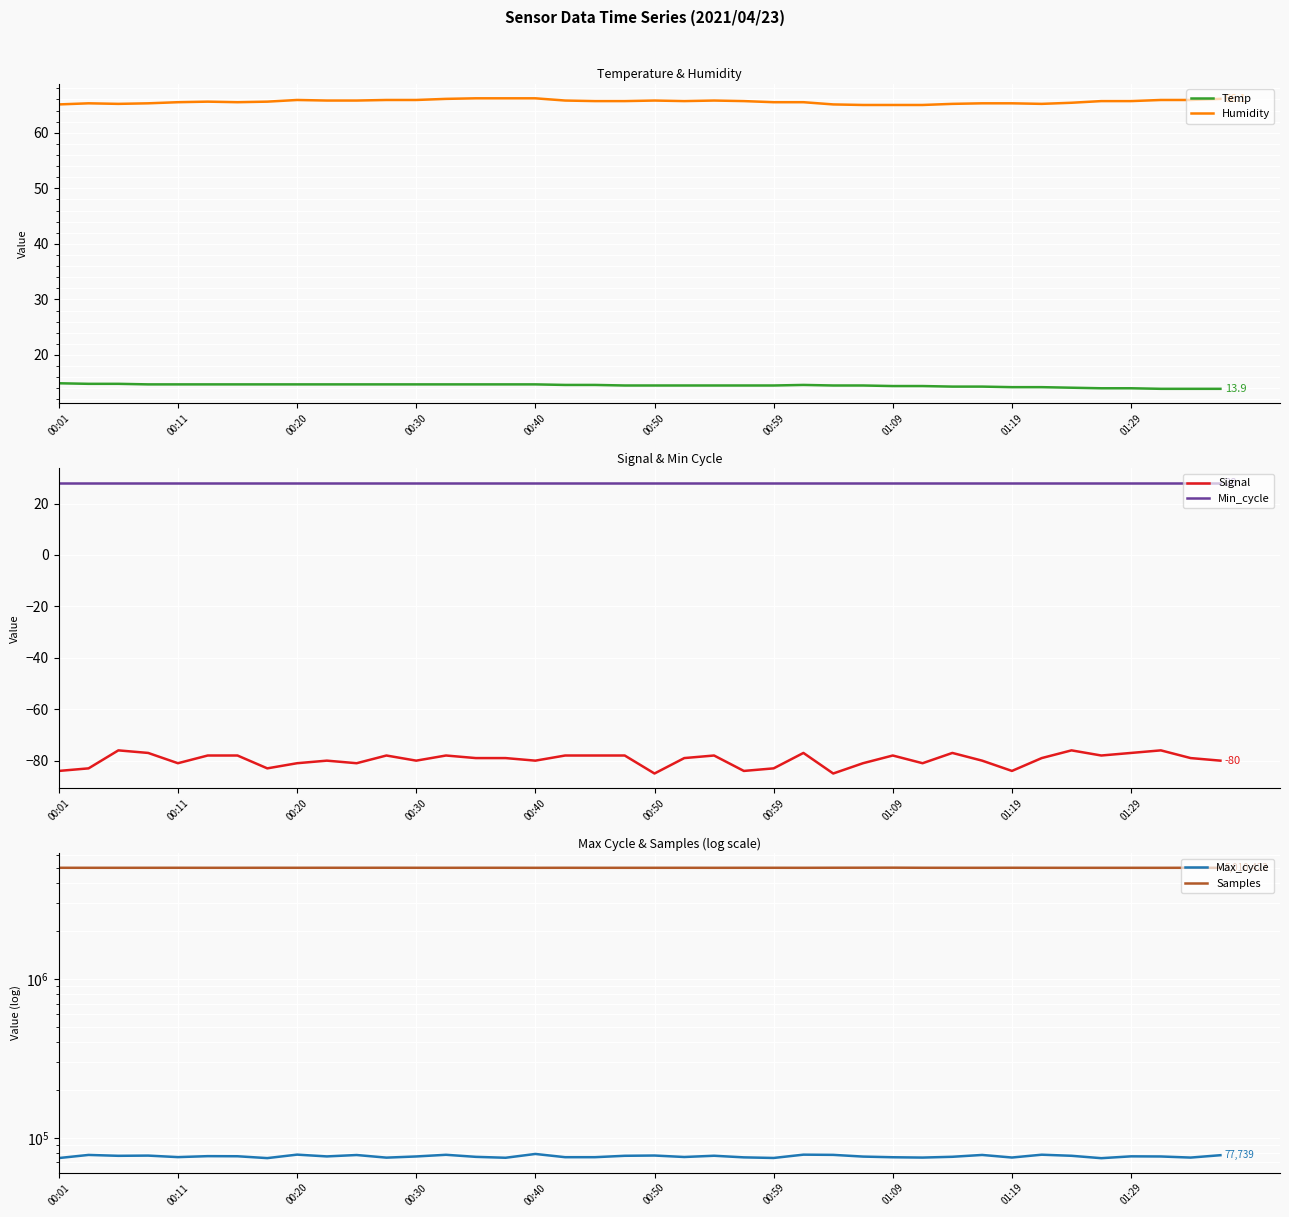

Is it true that Min_cycle equals 40.9 at 19?

False